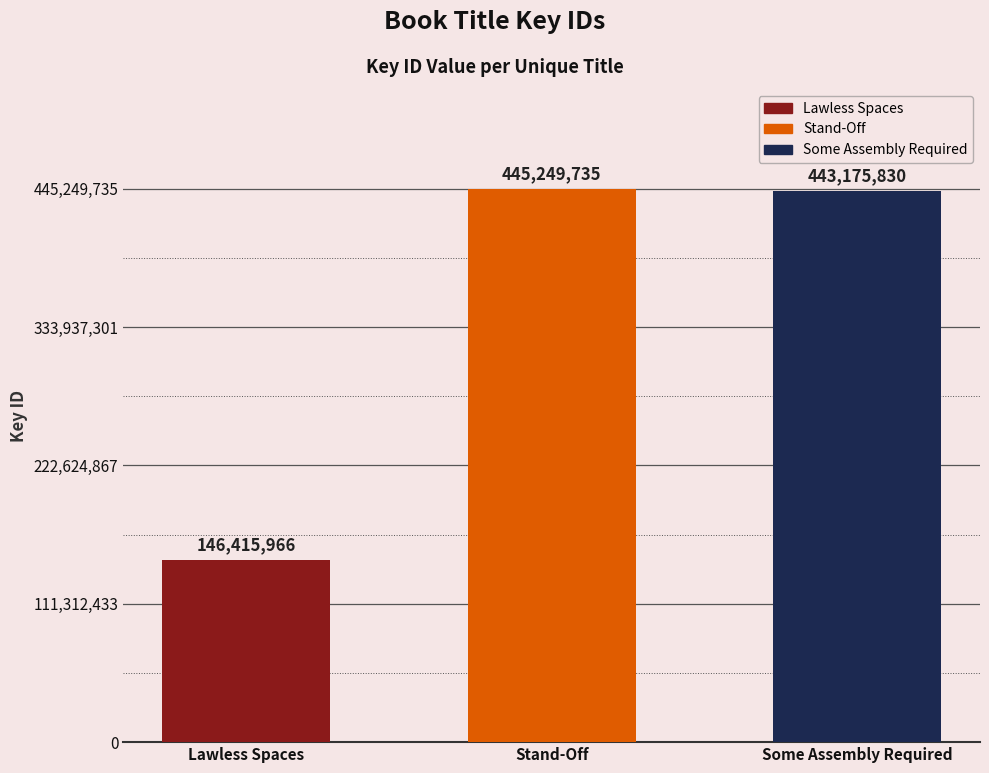

What is the ratio of the value at Some Assembly Required to the value at Stand-Off?

1.0